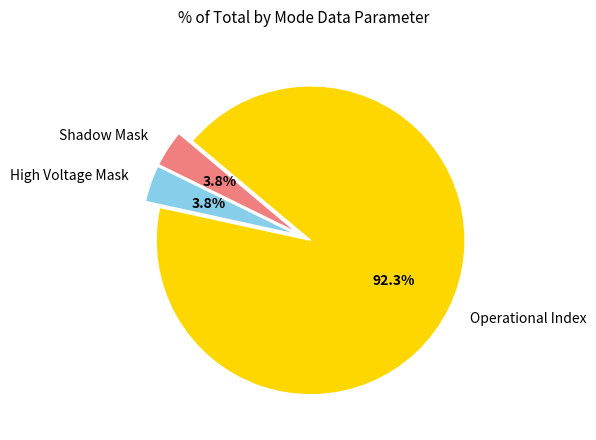

What is the largest slice in the pie chart?

Operational Index